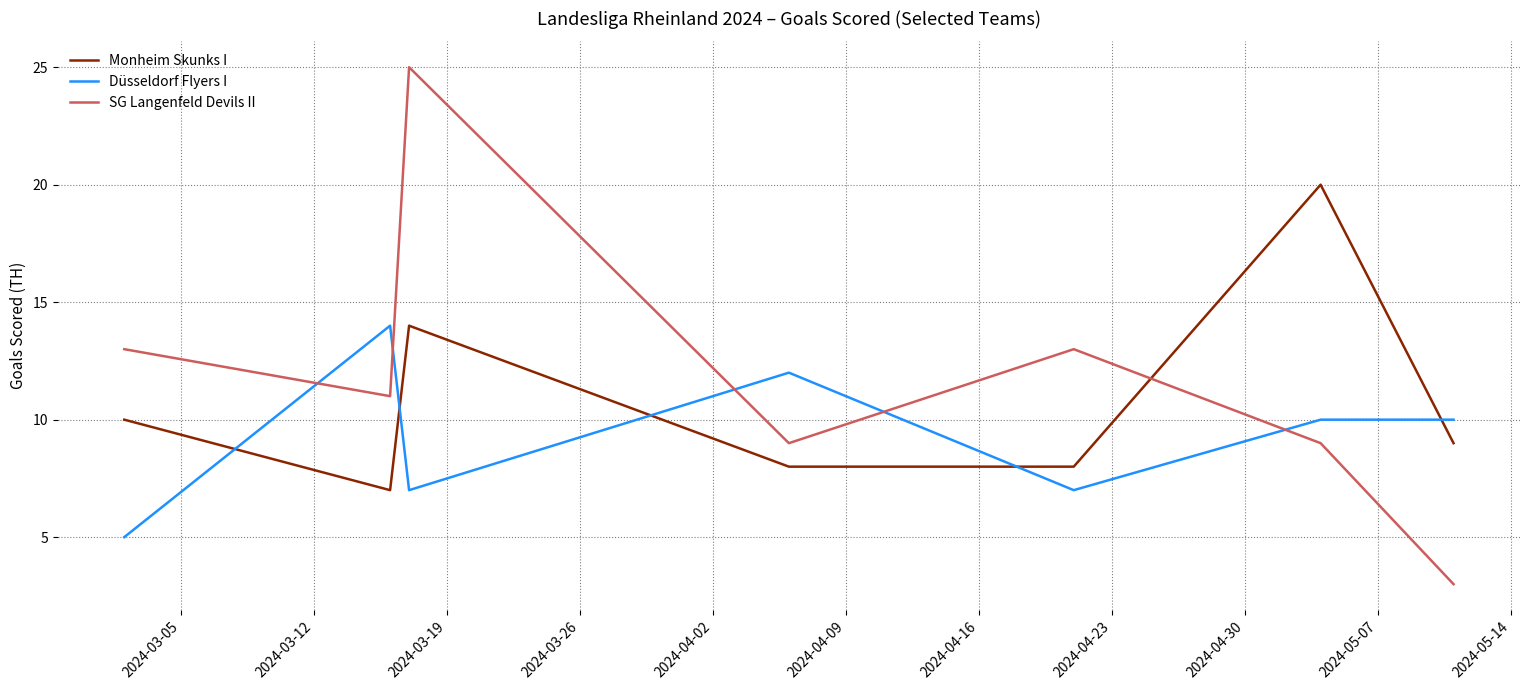

Which series has the largest range (max minus min)?

SG Langenfeld Devils II